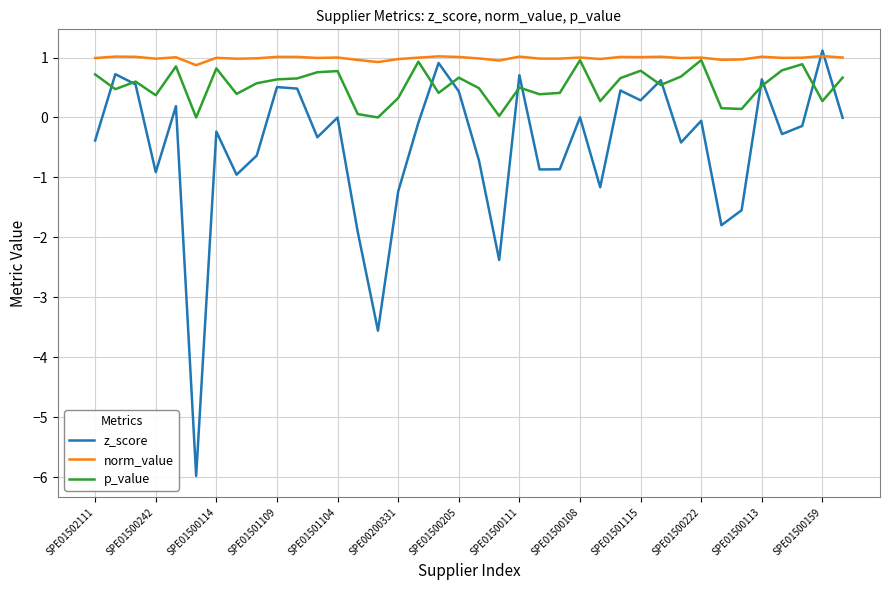

What is the difference between the second highest and minimum values in the z_score series?

6.9